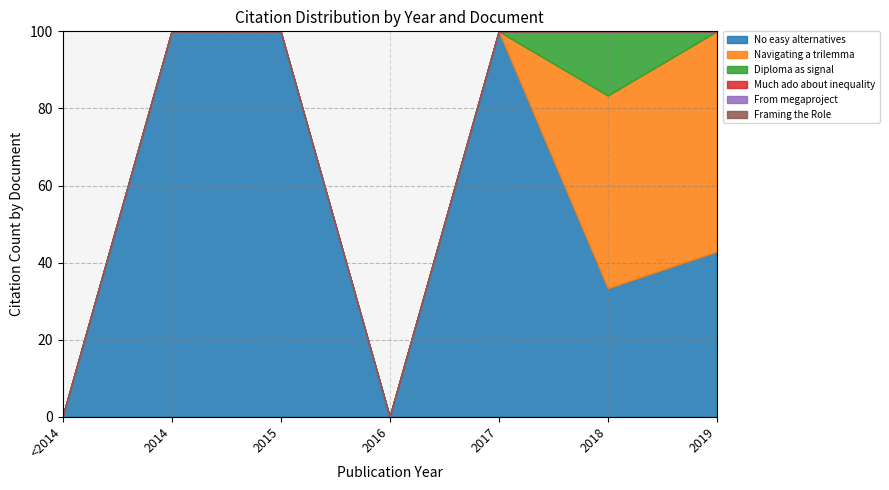

Count the Diploma as signal values in the range 0 to 1.

6